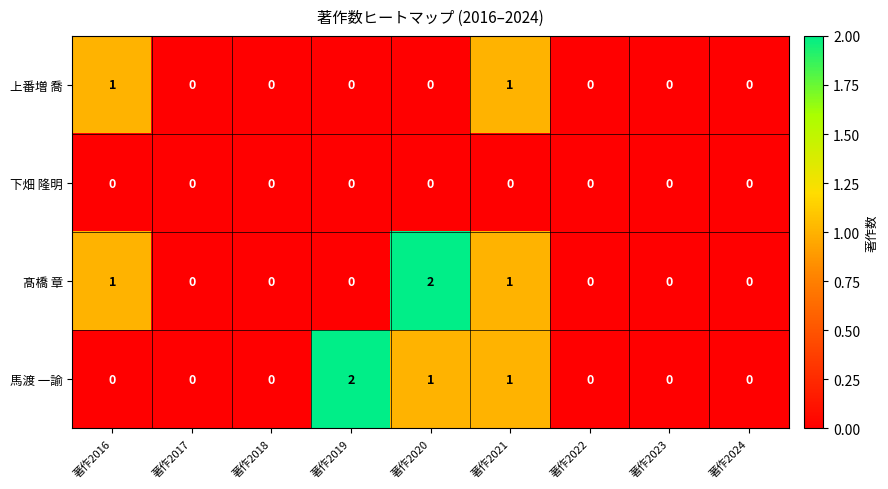

Which series changed the most between 著作2016 and 著作2021?

馬渡 一諭